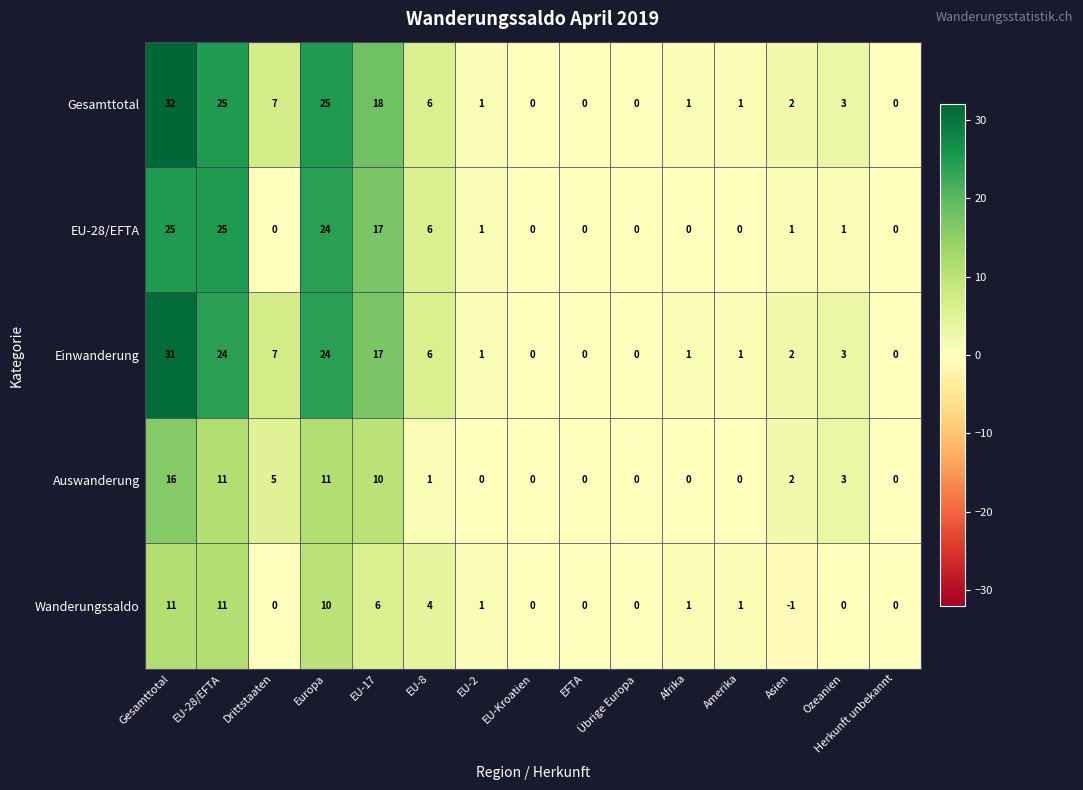

What is the difference between the second highest and minimum values in the Einwanderung series?

24